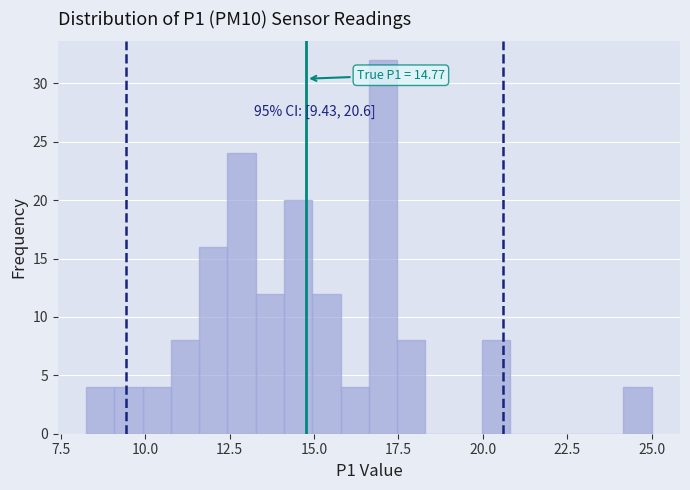

Read against the x-axis, roughly where is the centre of the tallest bar?

17.0